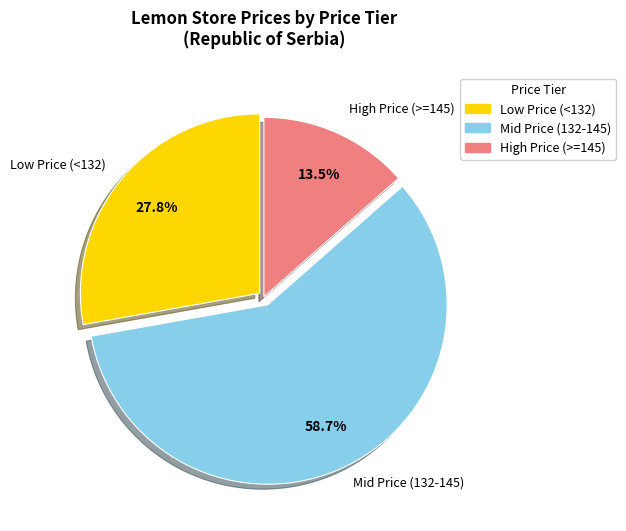

How many slices are in this pie chart?

3